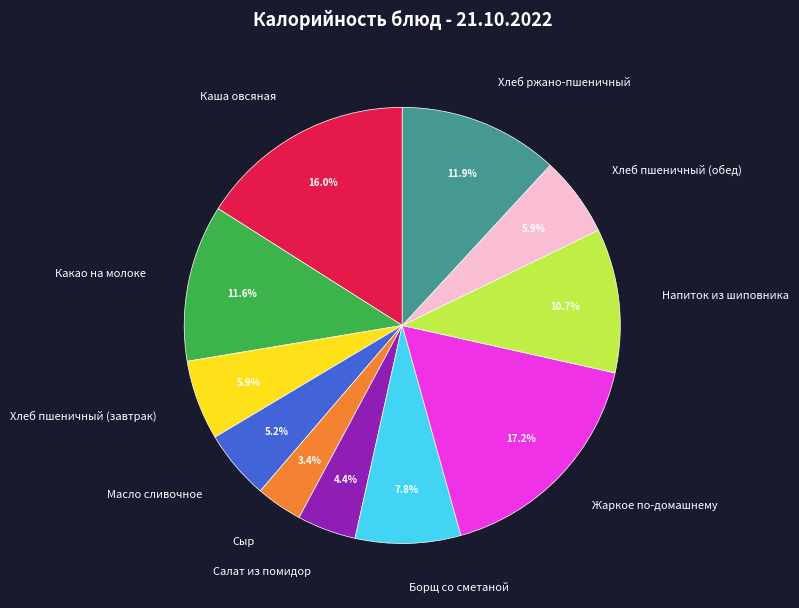

Which has a higher value, Салат из помидор or Жаркое по-домашнему?

Жаркое по-домашнему